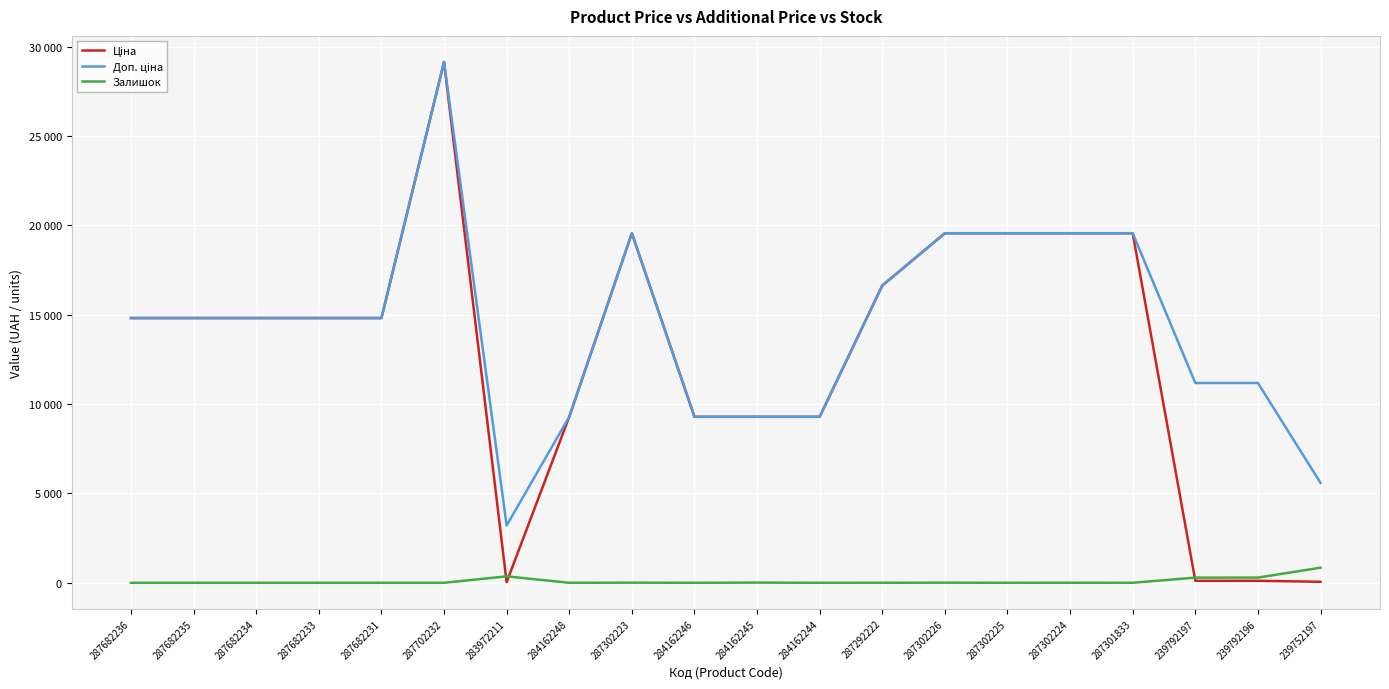

At how many categories does at least one series exceed 26934?

1